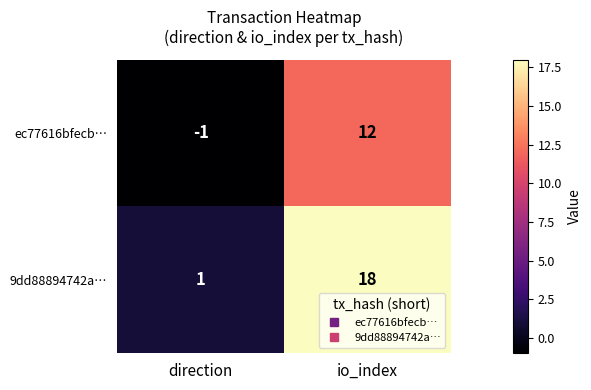

Reading right to left, extract all data points from this chart.

ec77616bfecb…: io_index=12	direction=-1
9dd88894742a…: io_index=18	direction=1